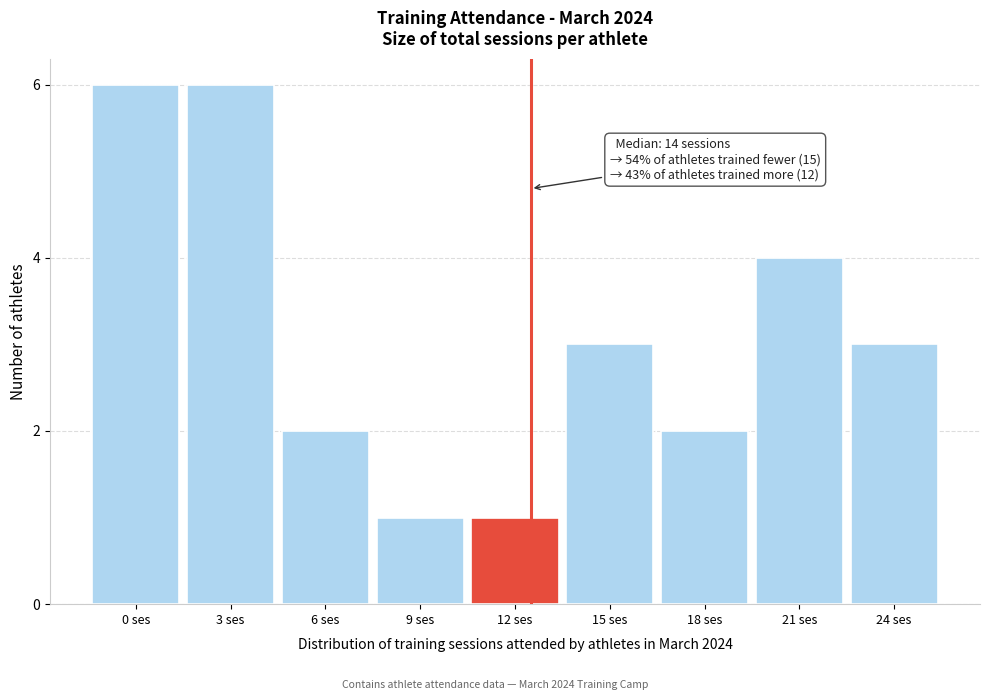

Reading left to right, list all the values displayed in this chart.

6	6	2	1	1	3	2	4	3